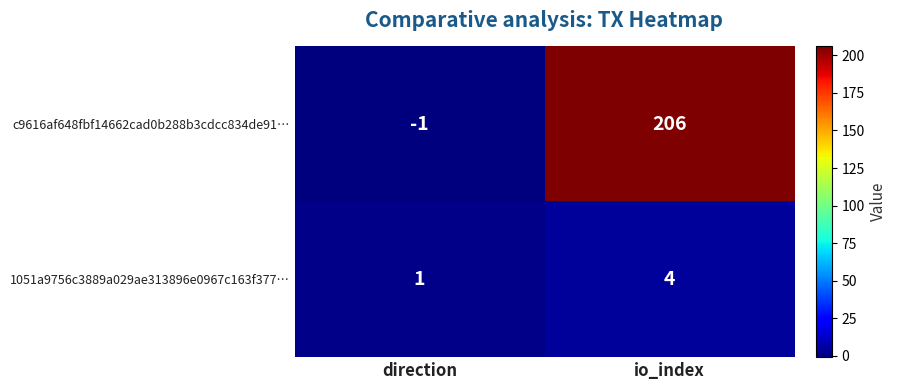

What is the maximum value for 1051a9756c3889a029ae313896e0967c163f377…?

4